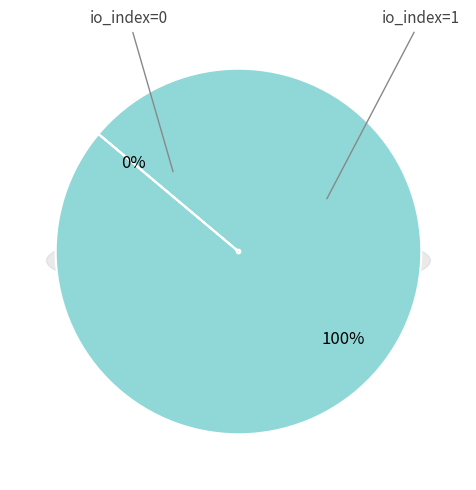

To the nearest percent, what percentage of the pie is io_index=1?

100%